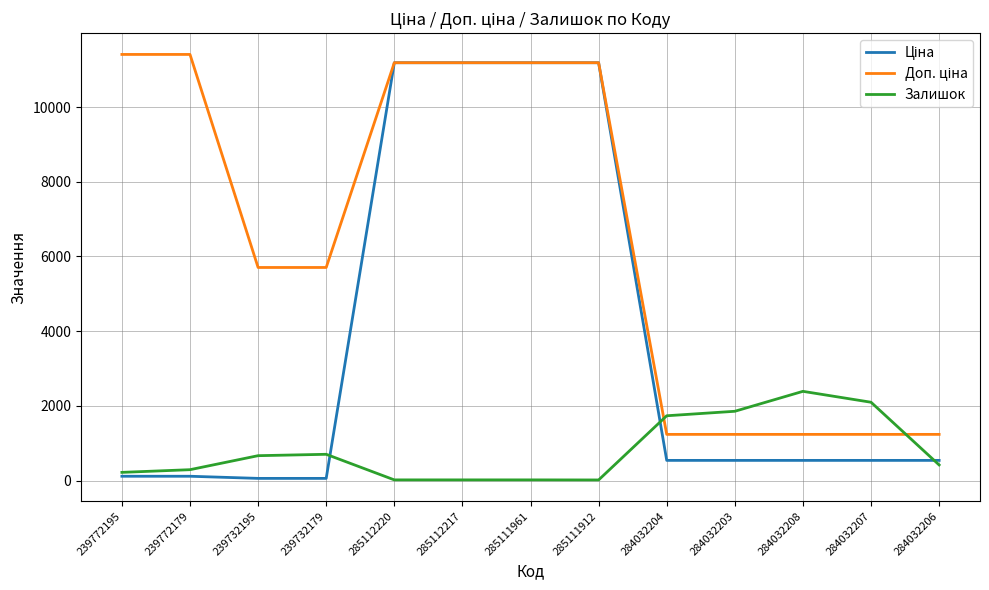

What is the difference between the highest and lowest values at 284032206?

818.4